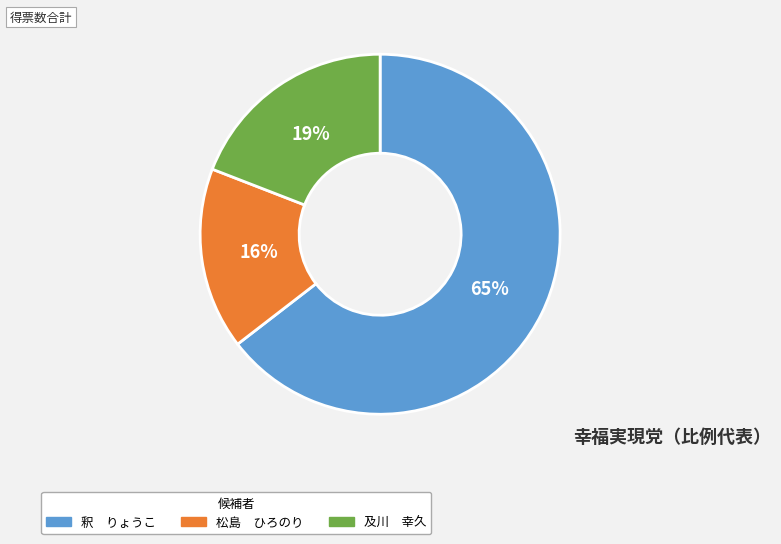

What is the smallest slice in the pie chart?

松島 ひろのり